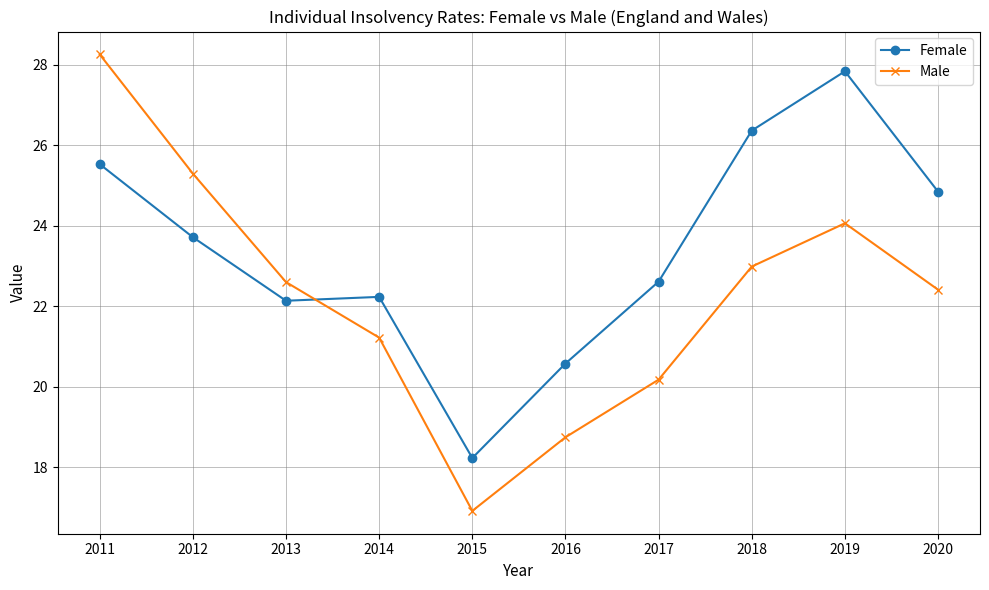

Where do Male and Female first cross each other?

2013 and 2014